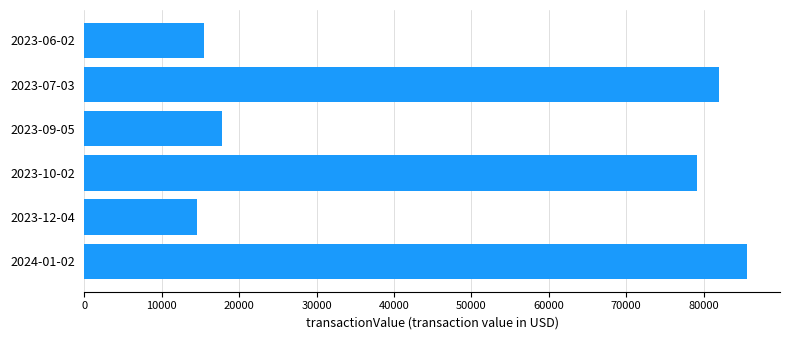

List the labels in order of value, smallest first.

2023-12-04, 2023-06-02, 2023-09-05, 2023-10-02, 2023-07-03, 2024-01-02